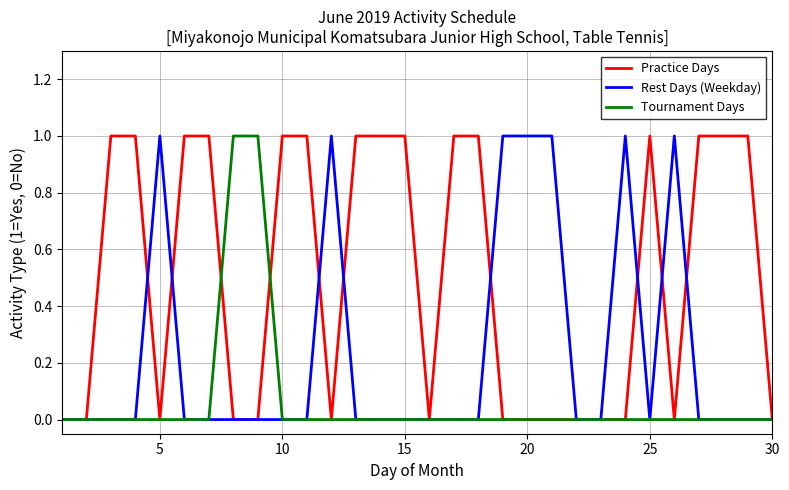

List the series in order of their overall mean, lowest first.

Tournament Days, Rest Days (Weekday), Practice Days